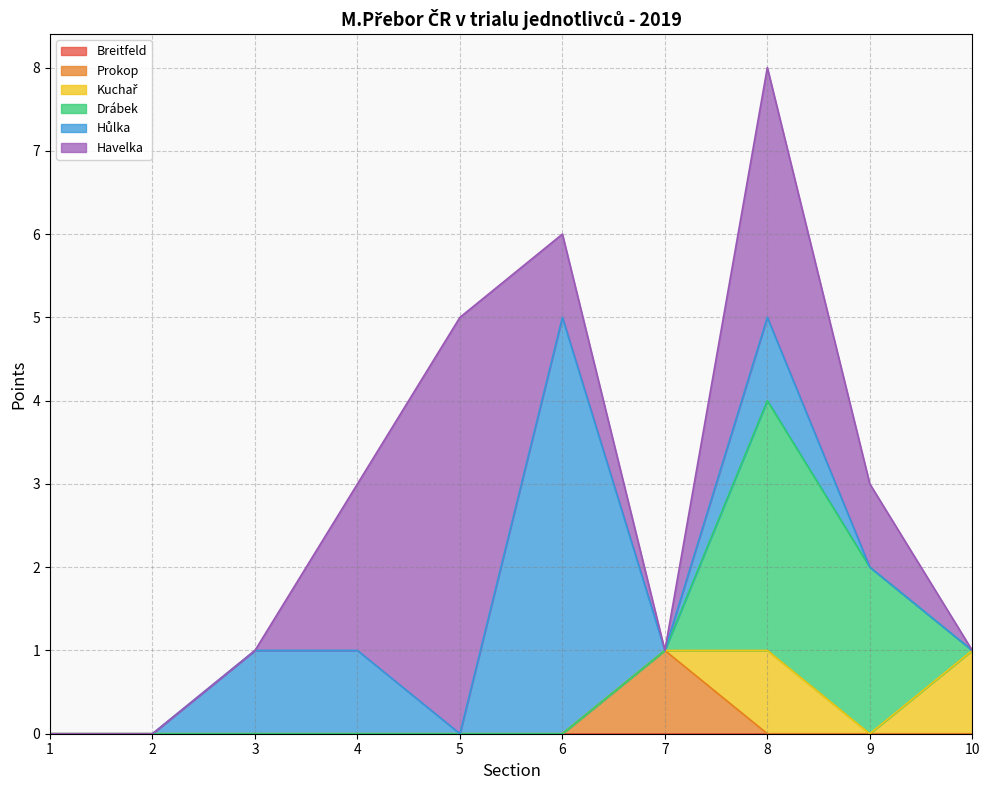

Which label corresponds to the smallest value in the chart?

1